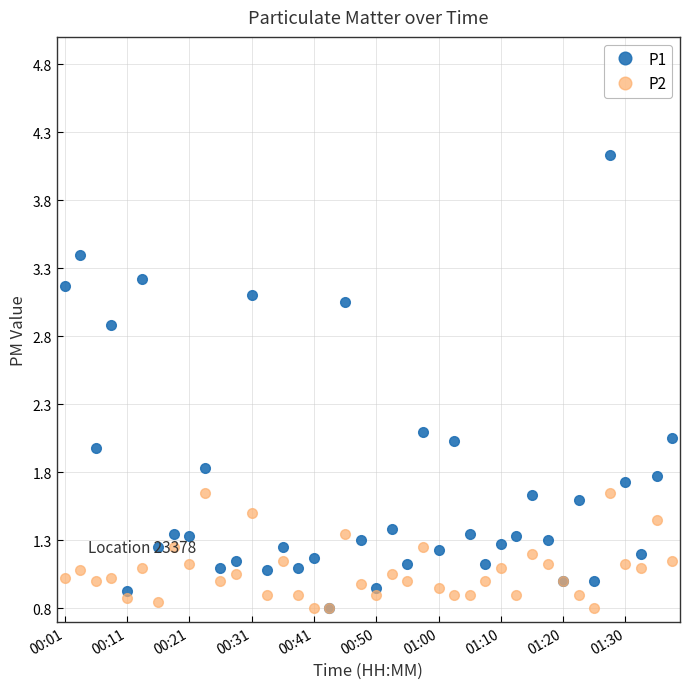

Which series has the widest spread of values?

P1